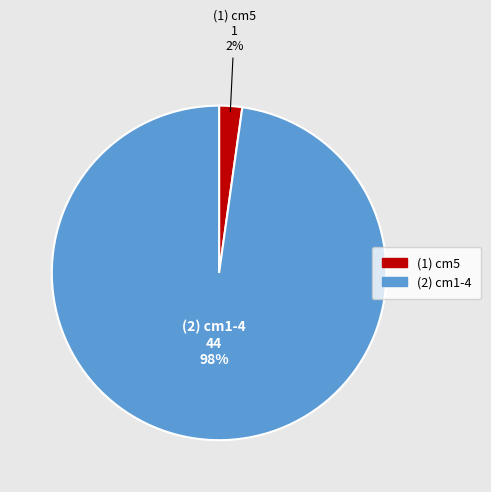

Is there any slice that represents more than half of the pie?

Yes